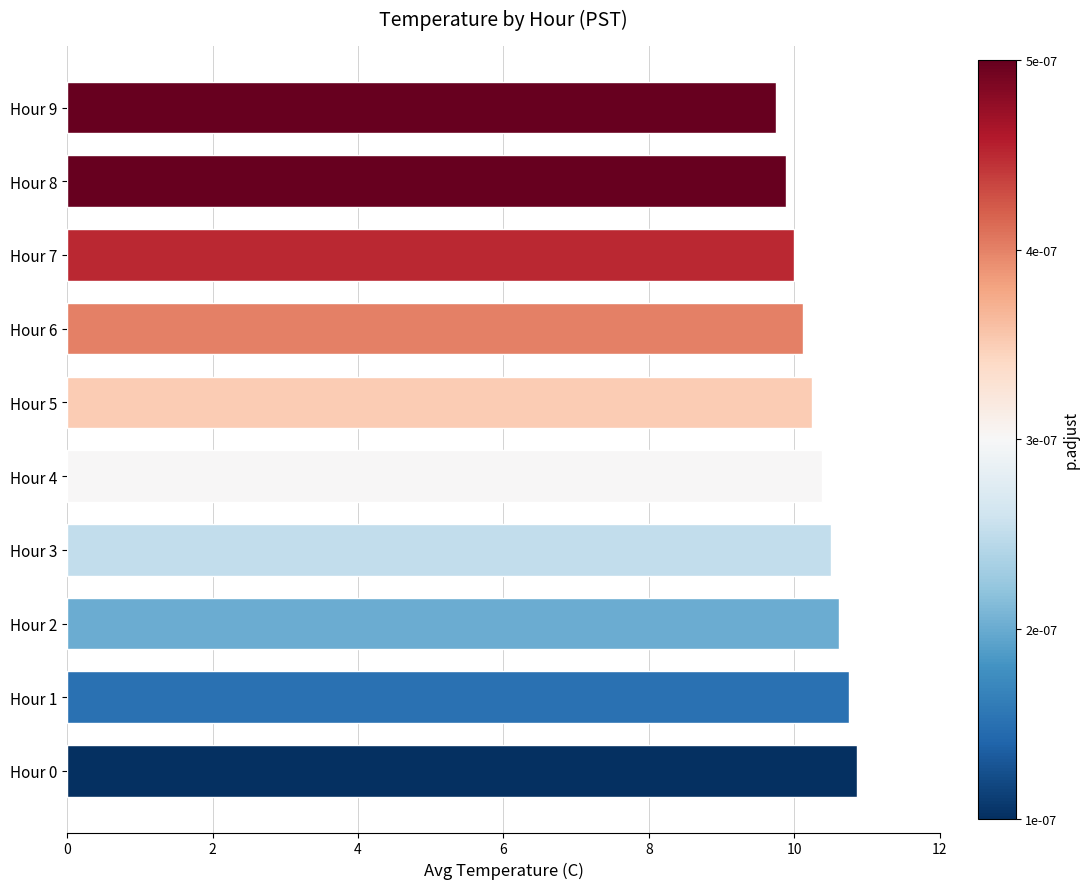

Which has a higher value, Hour 3 or Hour 5?

Hour 3